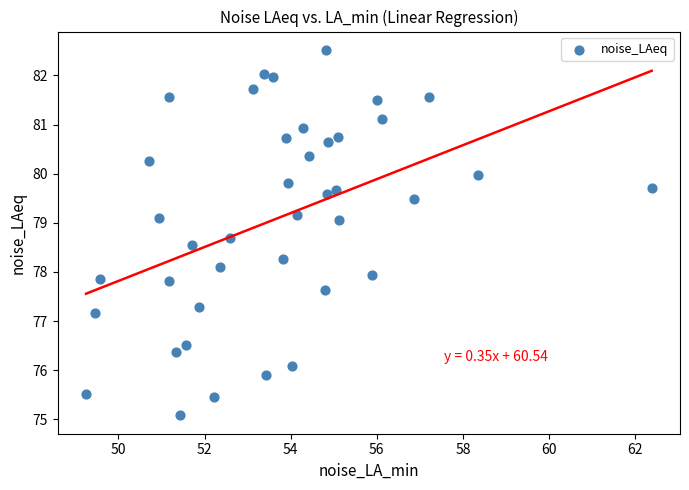

What is the range of Y values (max minus min)?

7.4